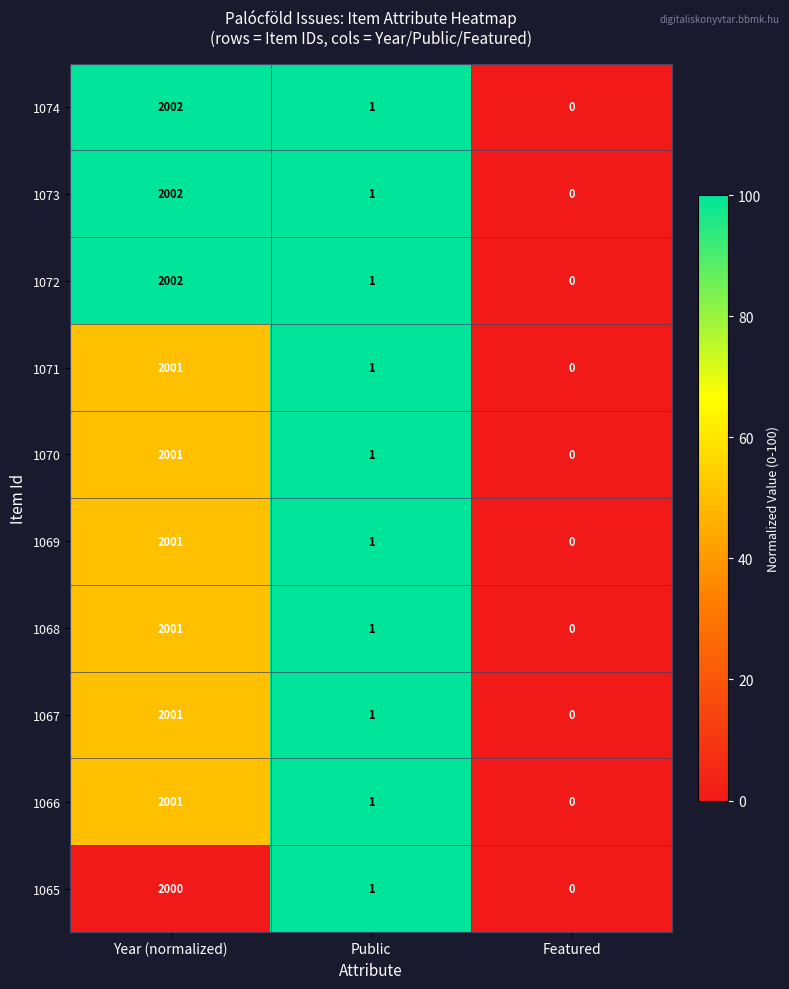

Count the number of data series in this chart.

10